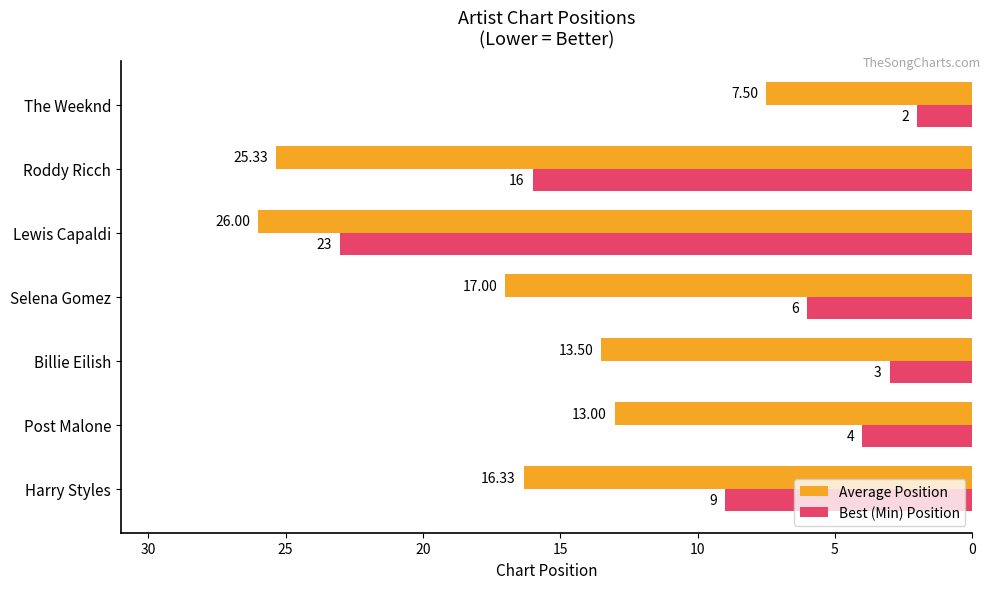

What is the difference between the maximum and minimum values in the Best (Min) Position series?

21.0